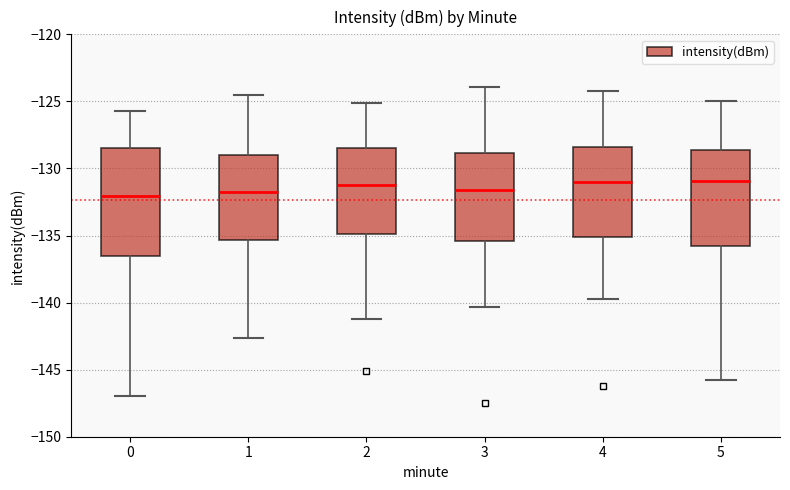

Reading left to right, read every box against the y-axis: the position of its median line, the range the box covers, and the ends of its whiskers. The values are not printed on the chart, so give them approximately, as read against the axis.

0: median -132.0, box -136.5 to -128.5, whiskers -147.0 to -125.5
1: median -132.0, box -135.5 to -129.0, whiskers -142.5 to -124.5
2: median -131.0, box -135.0 to -128.5, whiskers -141.0 to -125.0
3: median -131.5, box -135.5 to -129.0, whiskers -140.5 to -124.0
4: median -131.0, box -135.0 to -128.5, whiskers -139.5 to -124.0
5: median -131.0, box -135.5 to -128.5, whiskers -146.0 to -125.0